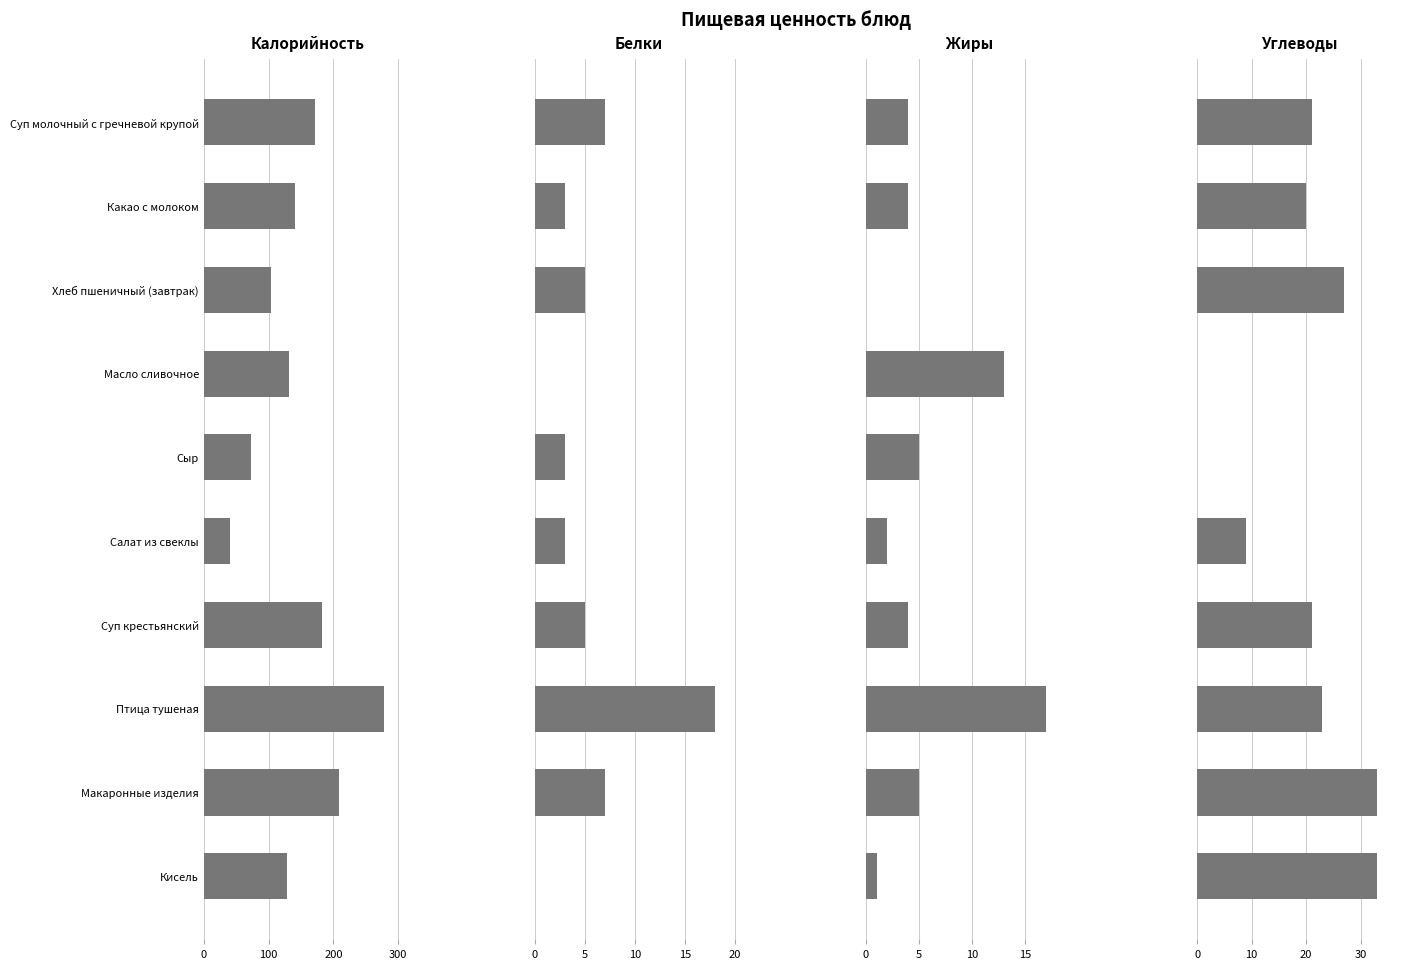

True or false: Жиры has a value of 3 at Макаронные изделия.

False